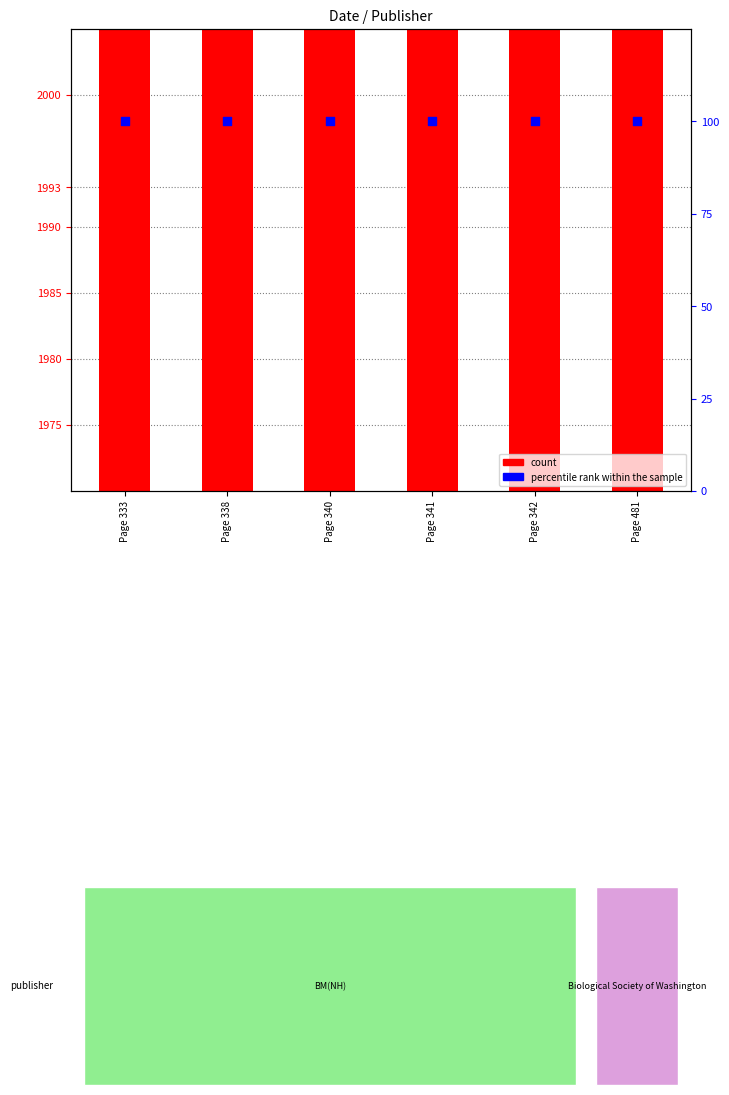

Which series has the widest spread of Y values?

count